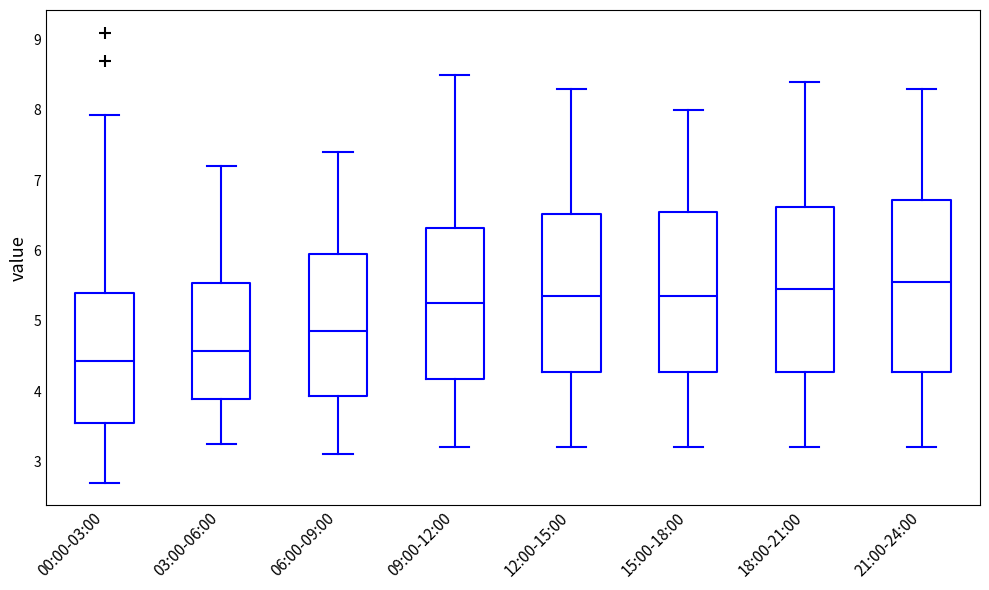

Reading left to right, read every box against the y-axis: the position of its median line, the range the box covers, and the ends of its whiskers. The values are not printed on the chart, so give them approximately, as read against the axis.

00:00-03:00: median 4.4, box 3.5 to 5.4, whiskers 2.7 to 7.9
03:00-06:00: median 4.6, box 3.9 to 5.5, whiskers 3.3 to 7.2
06:00-09:00: median 4.9, box 3.9 to 6.0, whiskers 3.1 to 7.4
09:00-12:00: median 5.3, box 4.2 to 6.3, whiskers 3.2 to 8.5
12:00-15:00: median 5.4, box 4.3 to 6.5, whiskers 3.2 to 8.3
15:00-18:00: median 5.4, box 4.3 to 6.6, whiskers 3.2 to 8.0
18:00-21:00: median 5.5, box 4.3 to 6.6, whiskers 3.2 to 8.4
21:00-24:00: median 5.6, box 4.3 to 6.7, whiskers 3.2 to 8.3